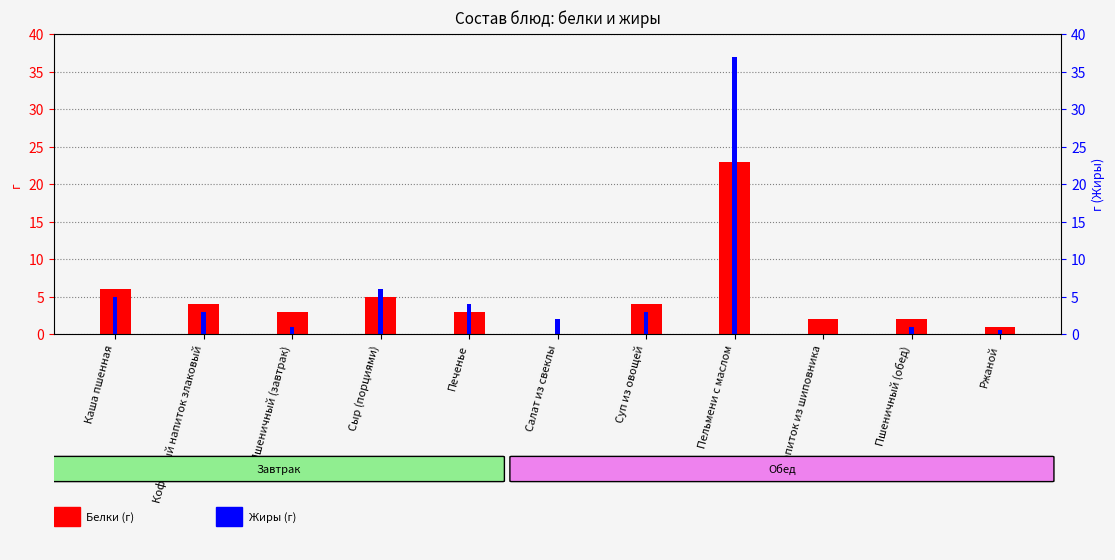

What is the label of the 8th bar from the left?

Пельмени с маслом